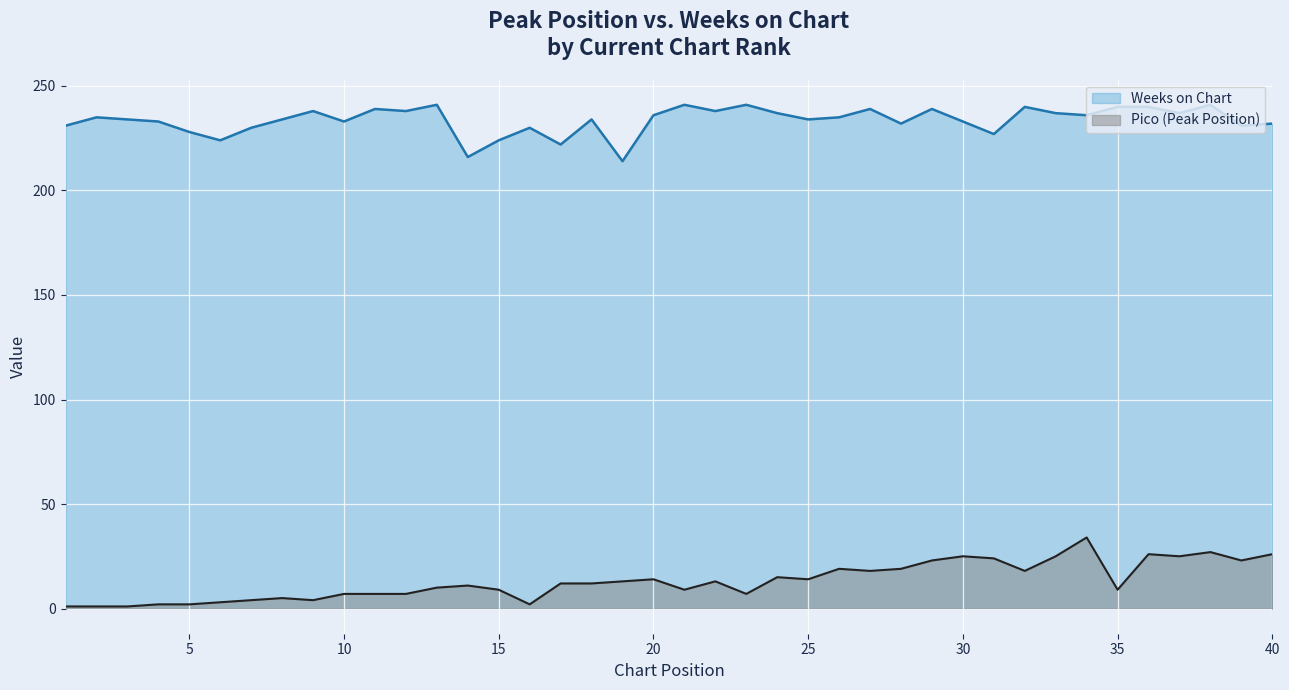

Reading left to right, what are all the values shown in this chart?

Pico: 1	1	1	2	2	3	4	5	4	7	7	7	10	11	9	2	12	12	13	14	9	13	7	15	14	19	18	19	23	25	24	18	25	34	9	26	25	27	23	26
Weeks on Chart: 231	235	234	233	228	224	230	234	238	233	239	238	241	216	224	230	222	234	214	236	241	238	241	237	234	235	239	232	239	233	227	240	237	236	240	240	237	241	231	232